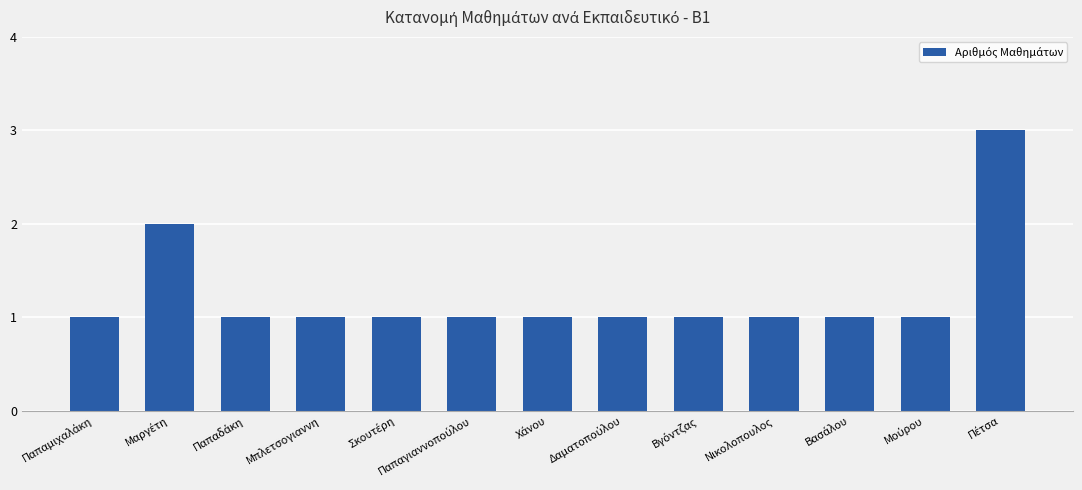

Is it true that the value at Μπλετσογιαννη is 1?

True